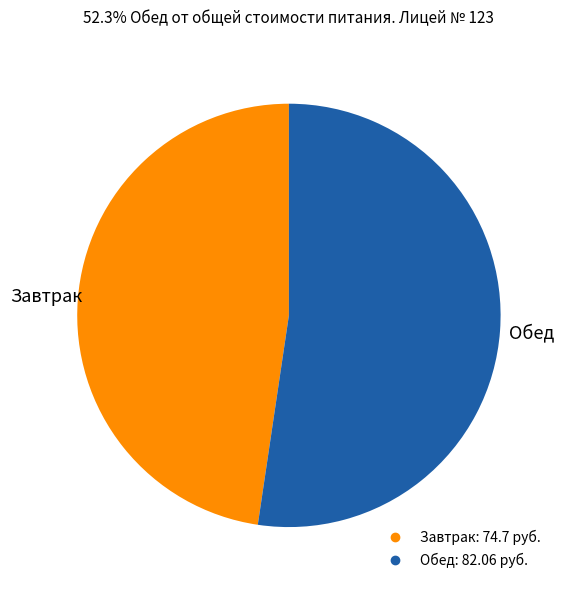

Combined, do Обед and Завтрак account for over 50%?

Yes